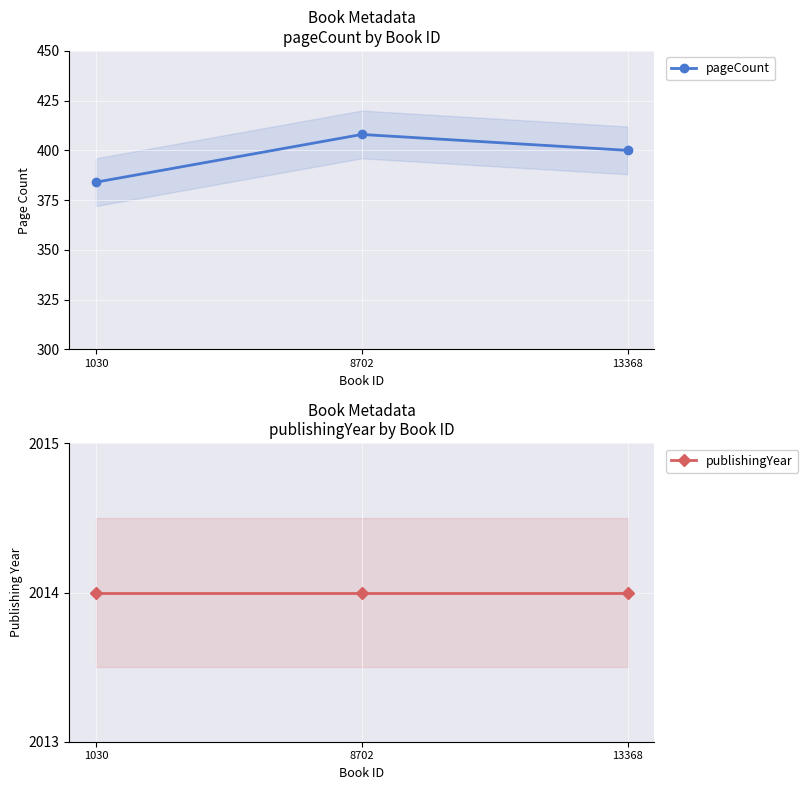

The publishingYear series shows 2014 at 1030. True or false?

True